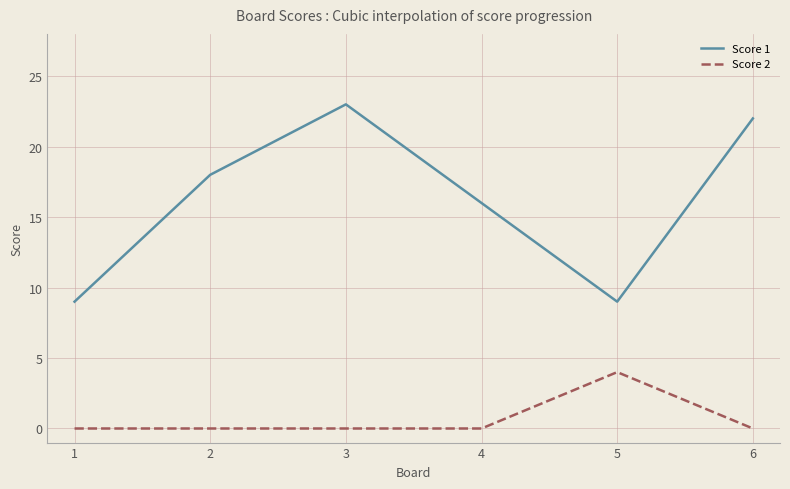

True or false: Score 1 and Score 2 intersect in this chart.

False